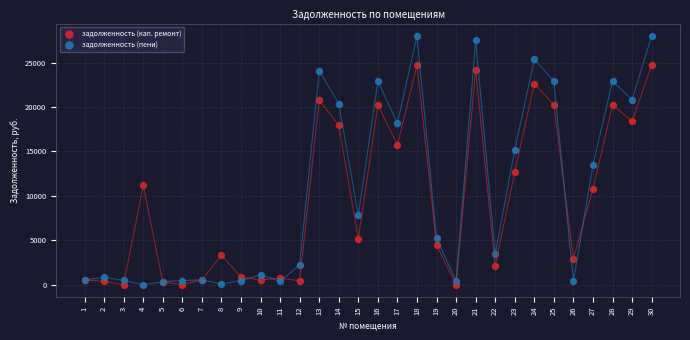

Which series has the largest Y range (max minus min)?

задолженность (пени)